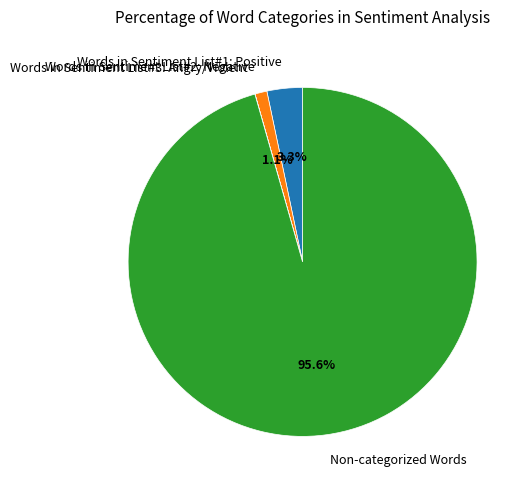

Is there a majority slice in this chart?

Yes